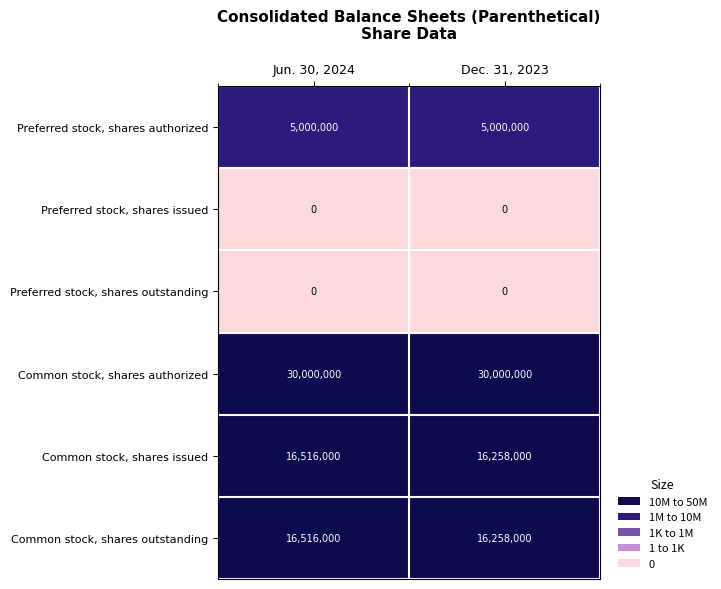

What is the approximate value of Common stock, shares issued at Dec. 31, 2023?

16258000